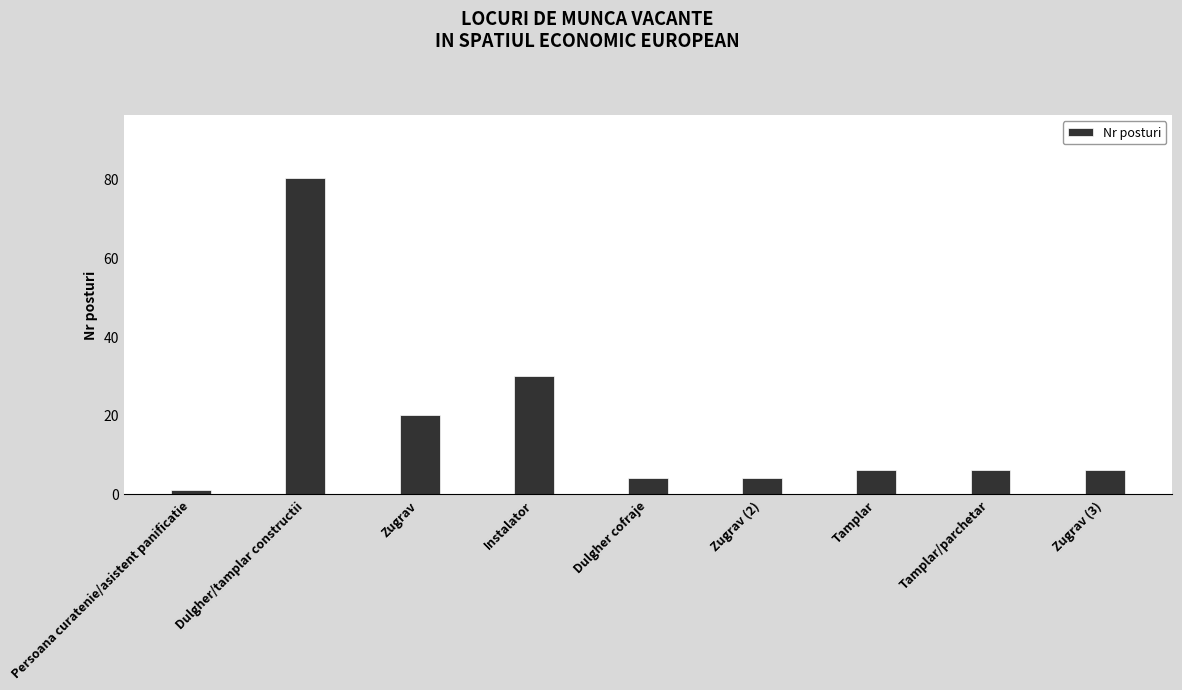

The chart shows a value of 4 at Dulgher cofraje. True or false?

True